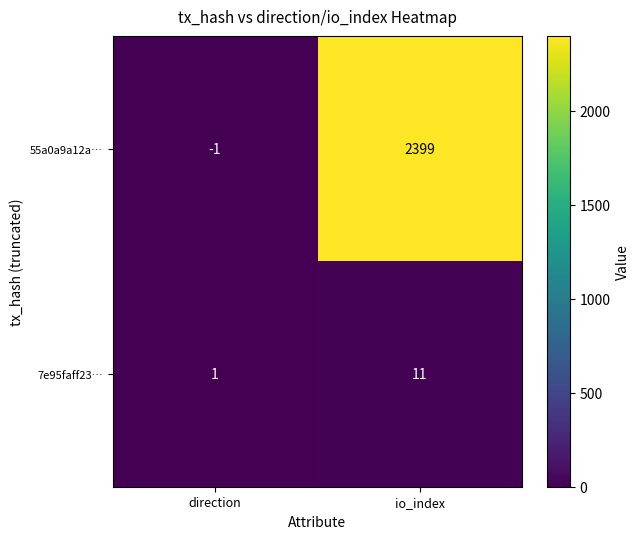

The 7e95faff23… series shows 11 at io_index. True or false?

True